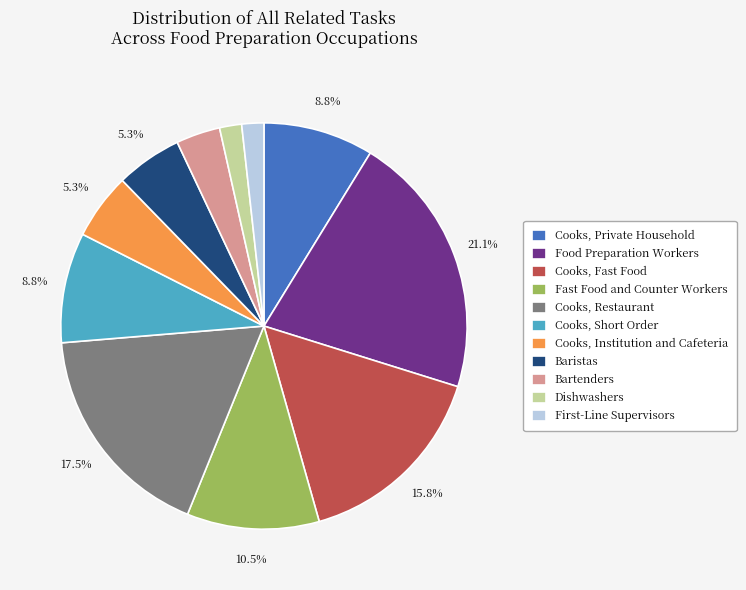

Which category has the biggest portion of the pie?

Food Preparation Workers